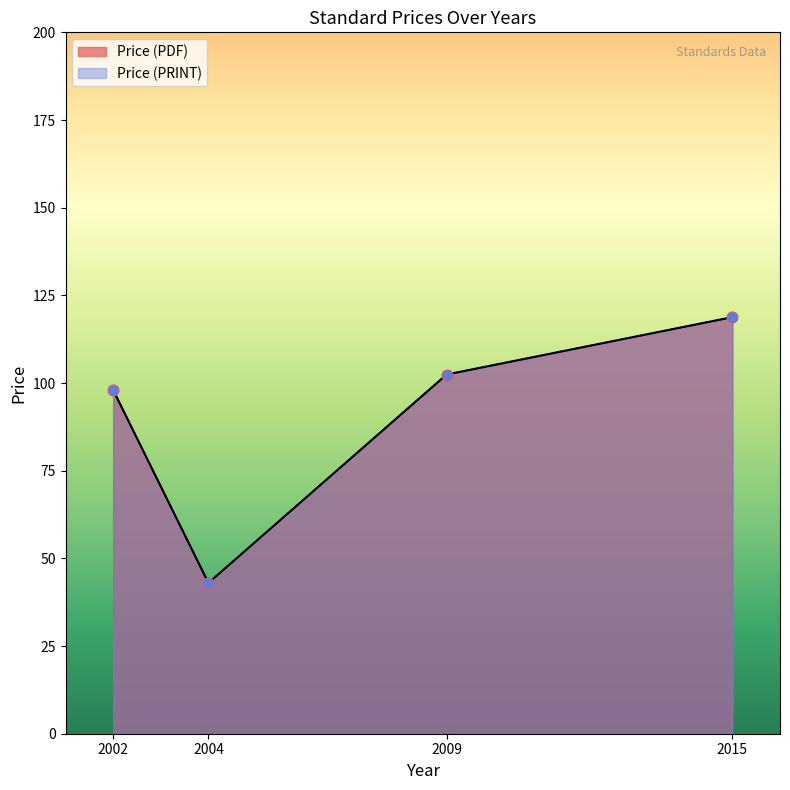

Which series contains the highest Y value?

Price (PDF)